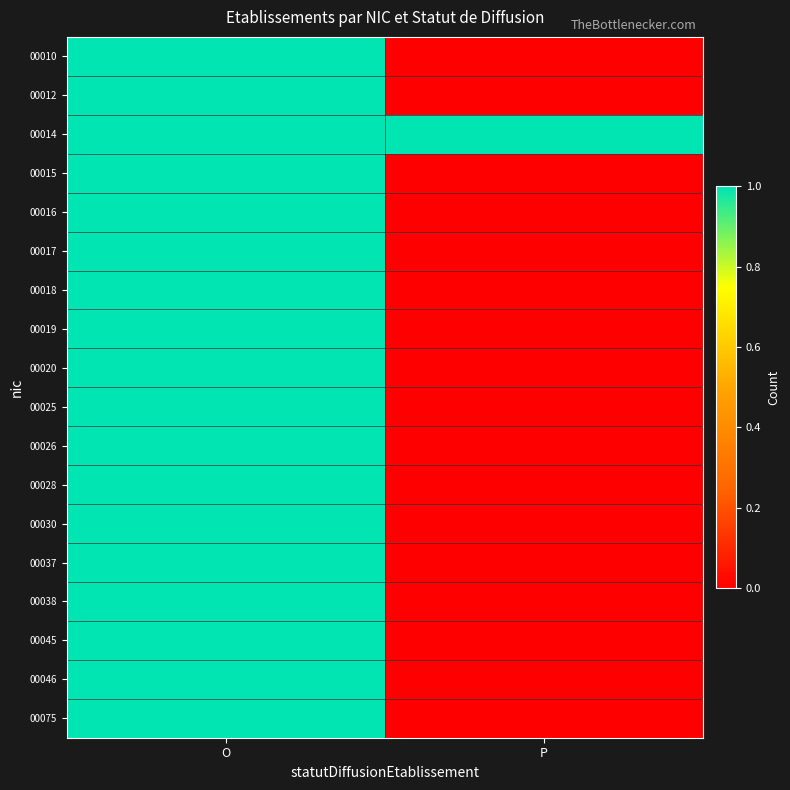

At which category is the sum across all series the highest?

O